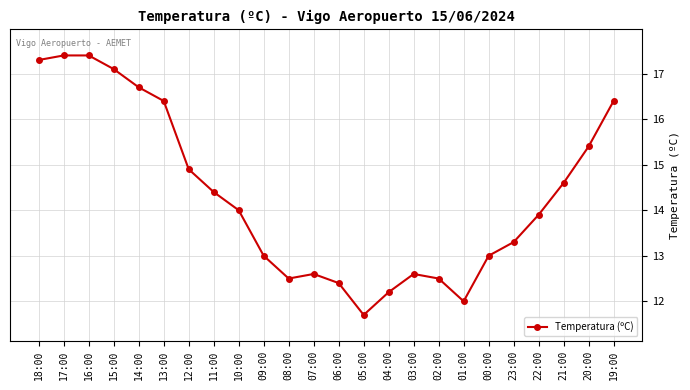

What is the change in value from 13:00 to 12:00?

-1.5